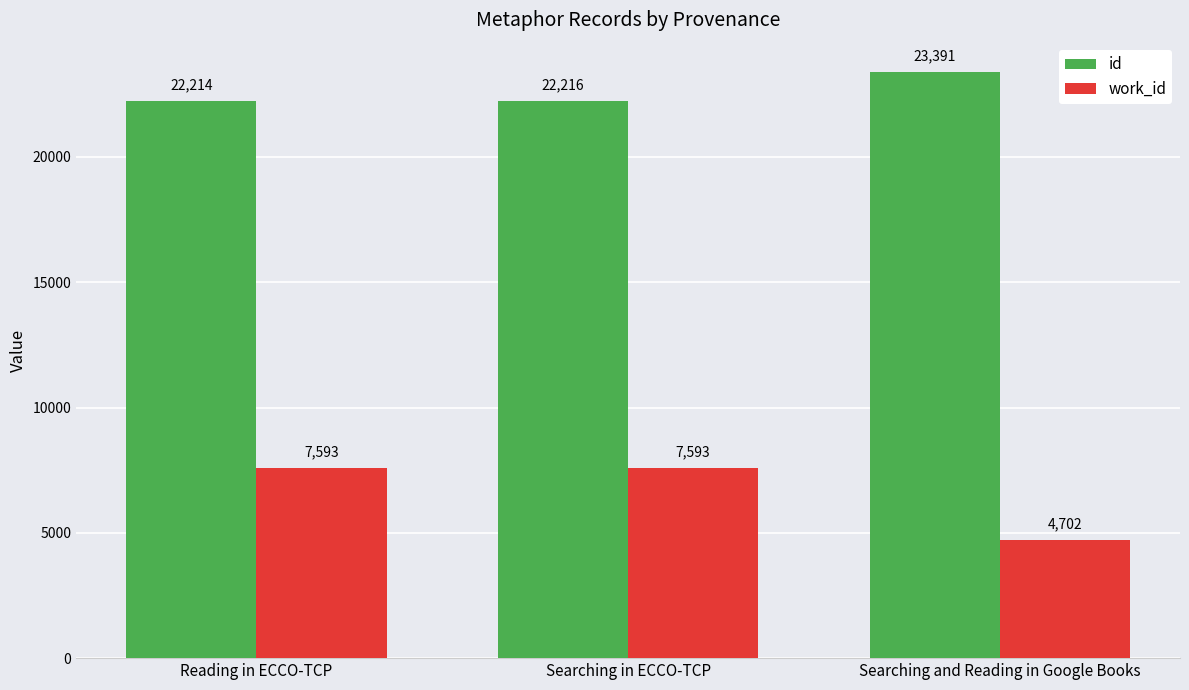

How many bars are there in total?

6